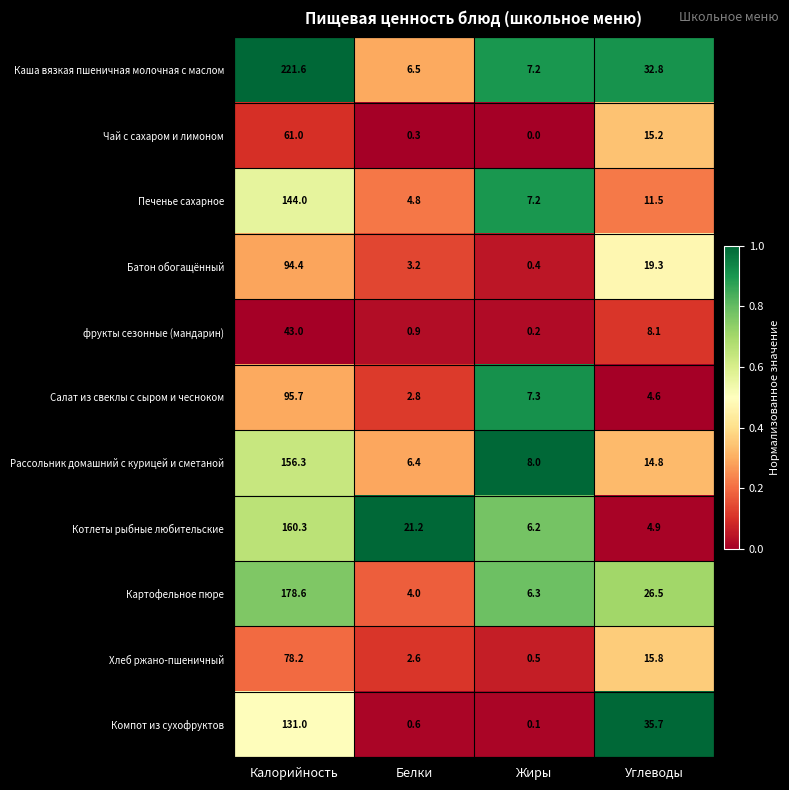

What is the difference between the highest and lowest values at Калорийность?

178.6